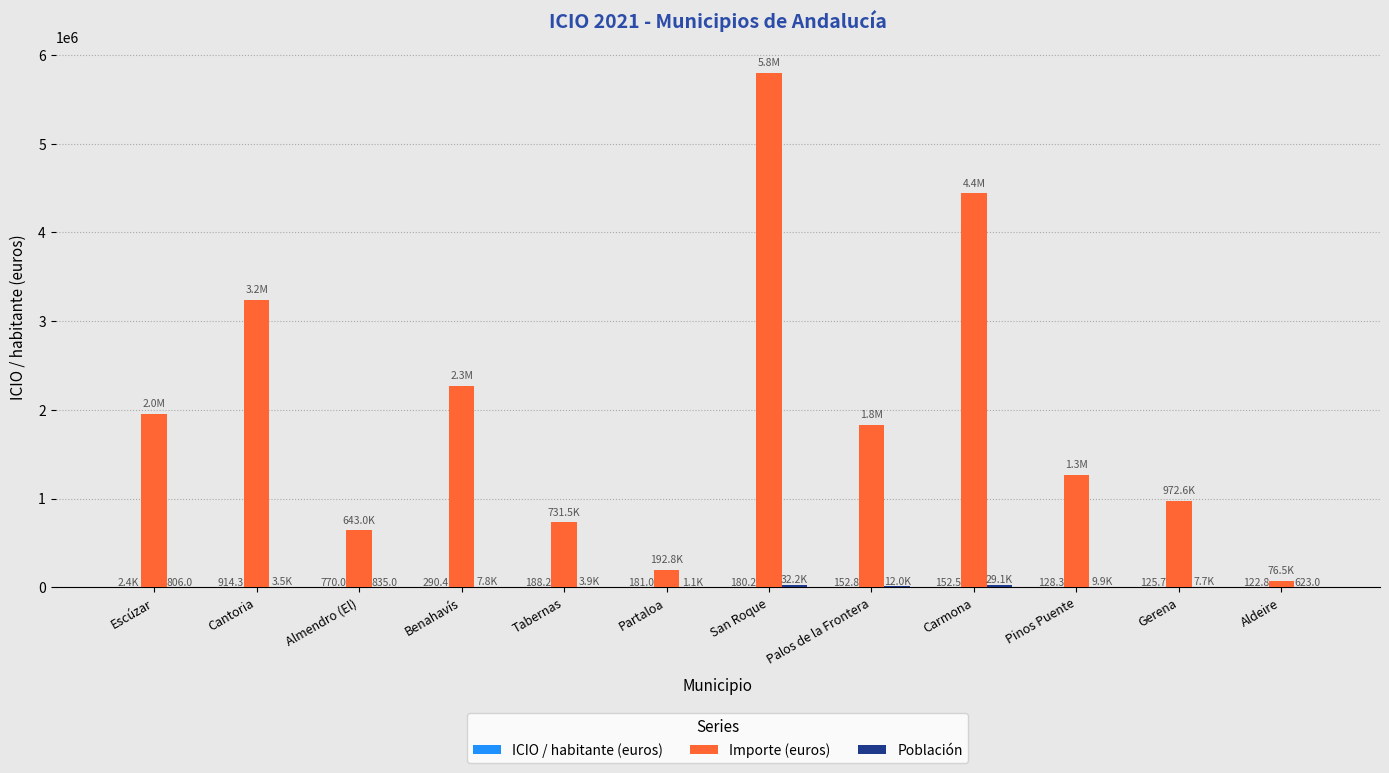

At which label is Importe (euros) closest to 2937742?

Cantoria